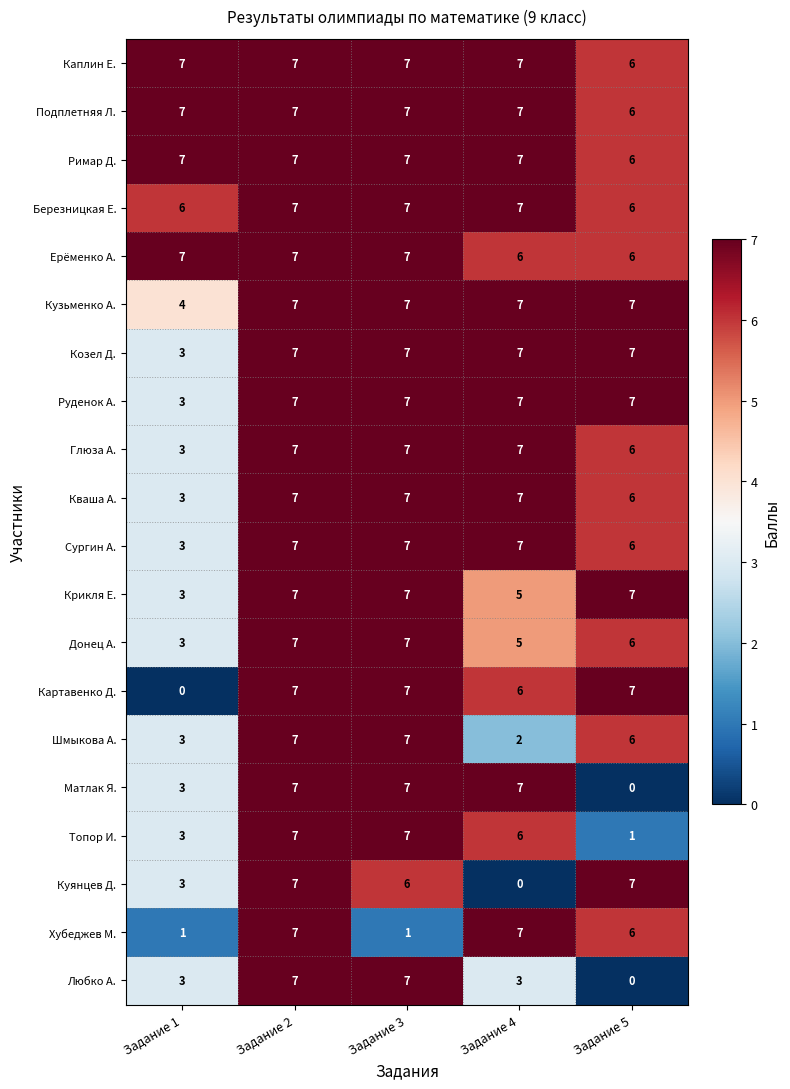

What is the approximate value of Хубеджев М. at Задание 4?

7